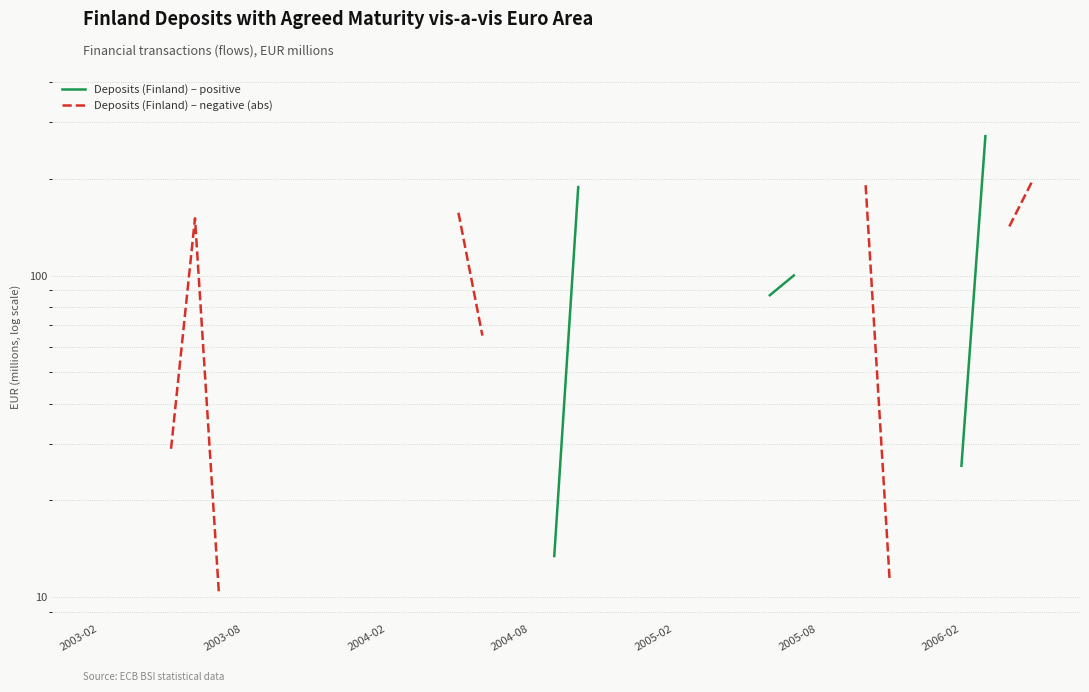

Is it true that Deposits (Finland) – positive equals 373.5 at 14?

False